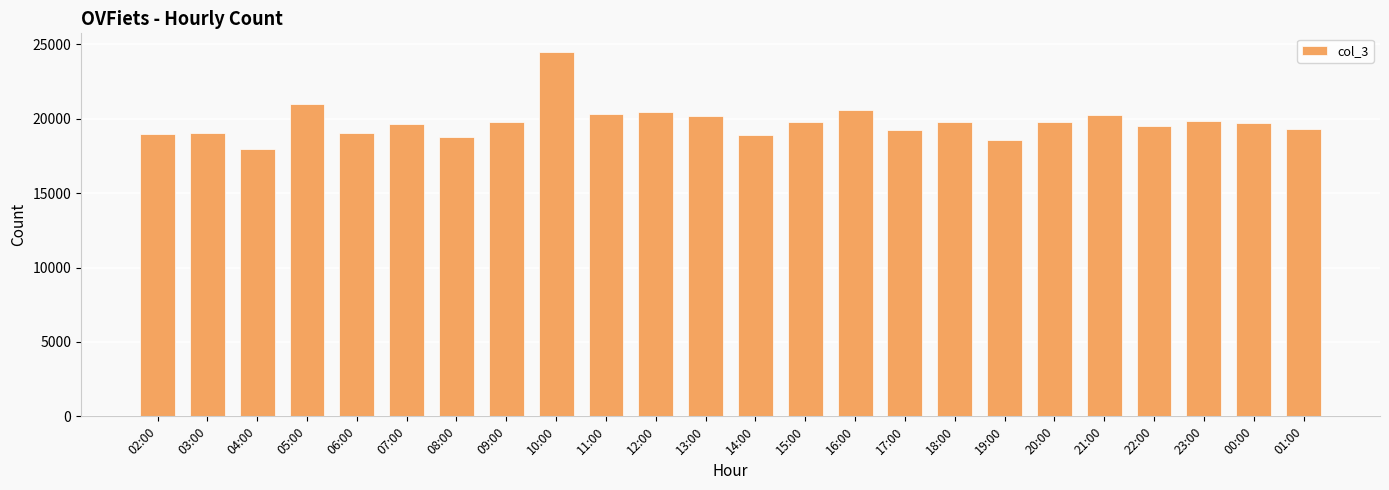

Which category has the highest value across all series?

10:00